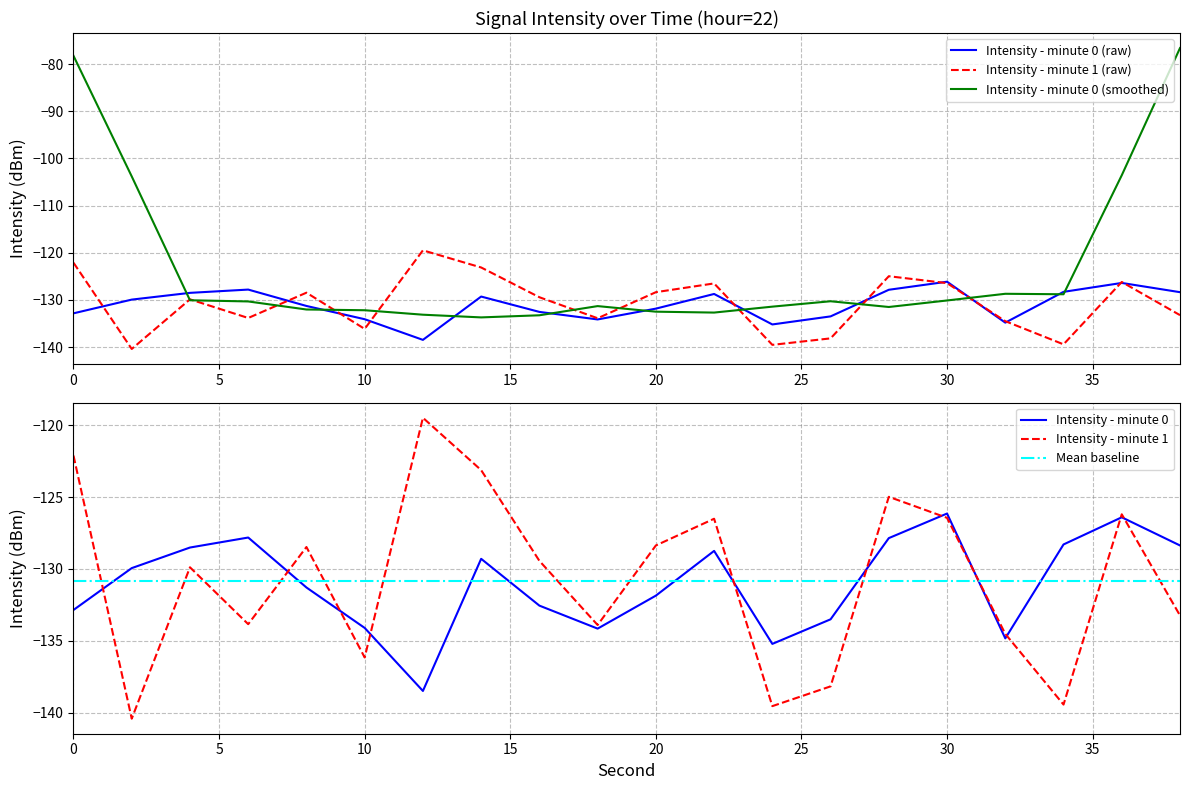

What is the maximum value for Intensity - minute 1 (raw)?

-119.5